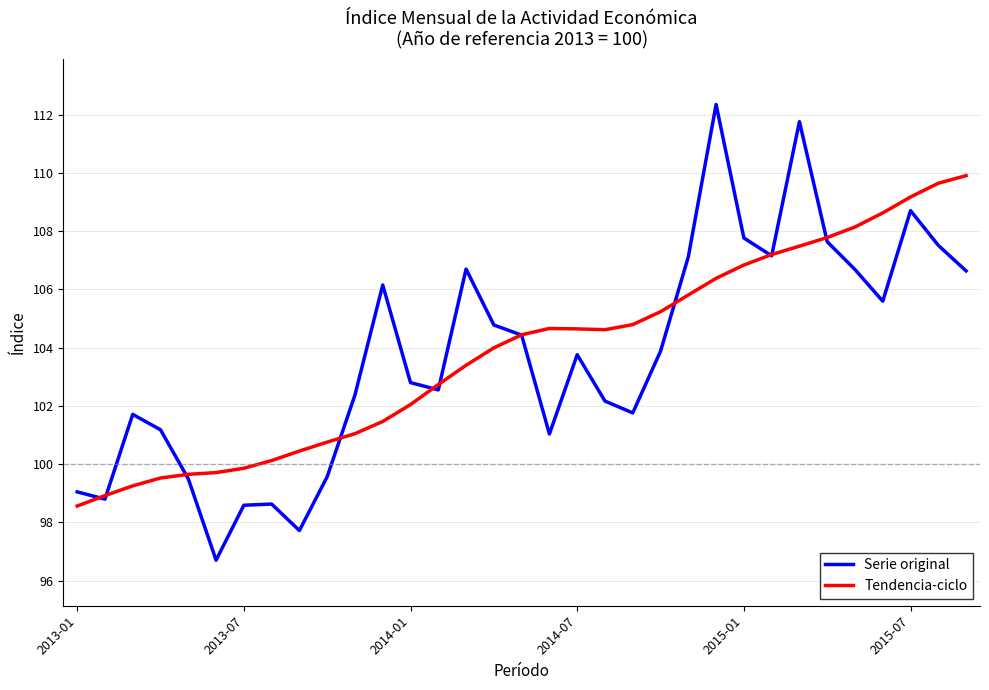

What is the smallest value displayed?

96.7